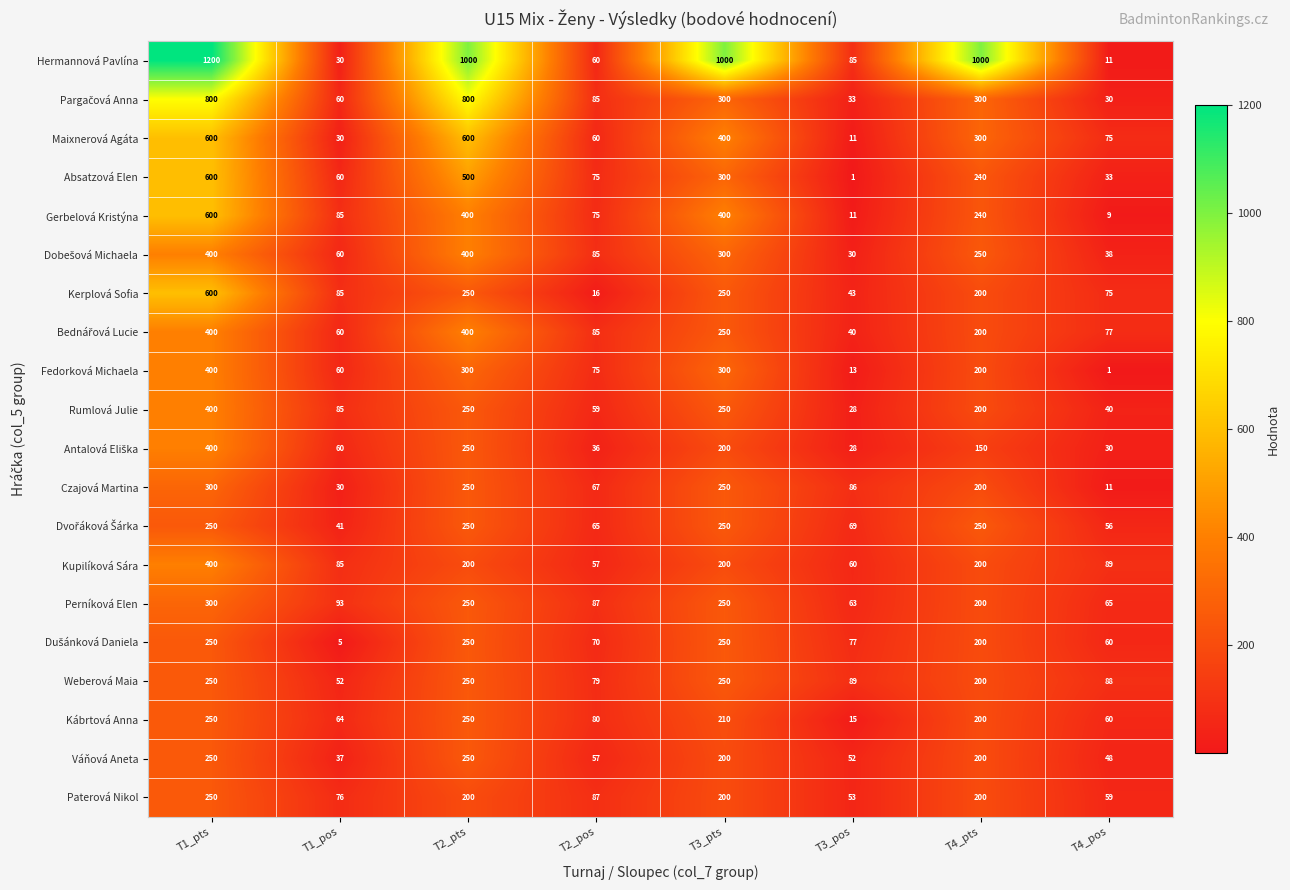

The value of Paterová Nikol at T3_pts is 200. True or false?

True